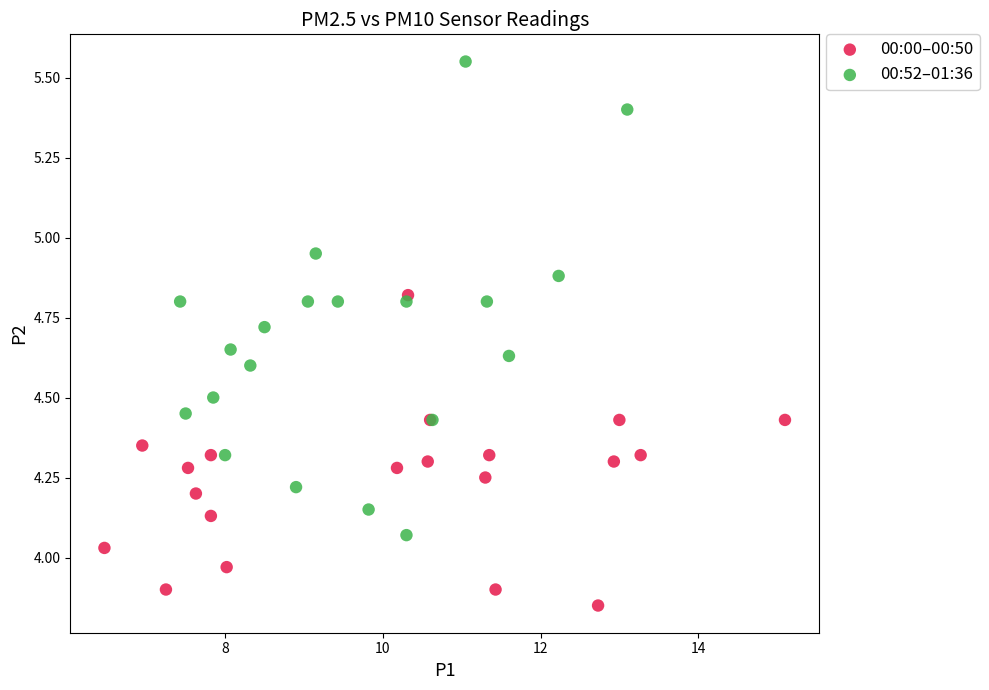

Which series has the largest Y range (max minus min)?

00:52–01:36